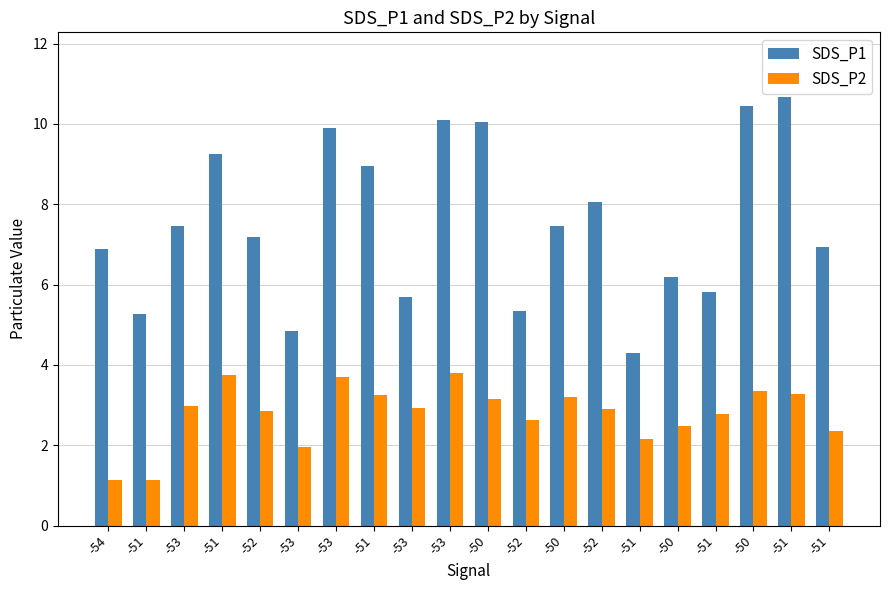

What are all the series names shown in the legend?

SDS_P1, SDS_P2